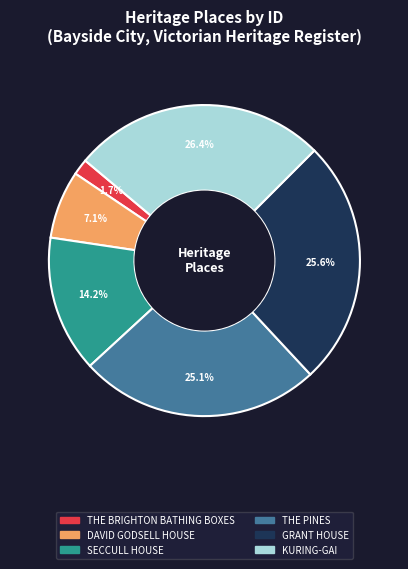

Is KURING-GAI the majority of the pie?

No